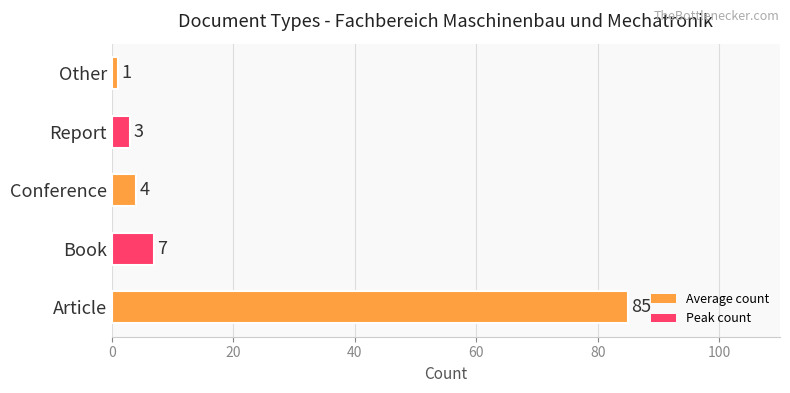

Is it true that the value at Report is 3?

True